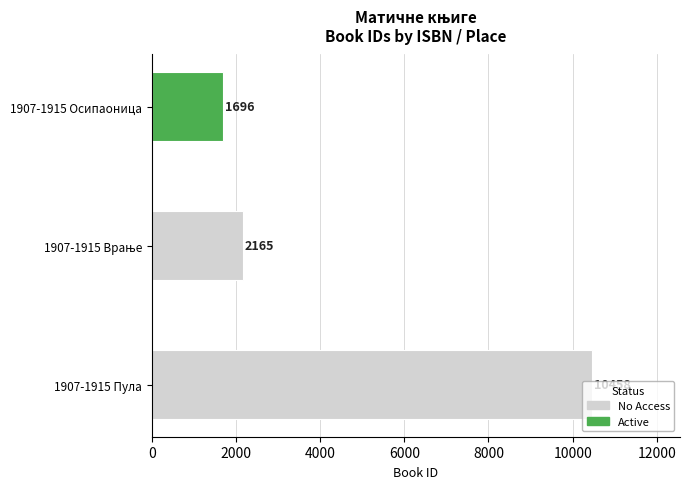

Is it true that the value at 1907-1915 Осипаоница is 1696?

True